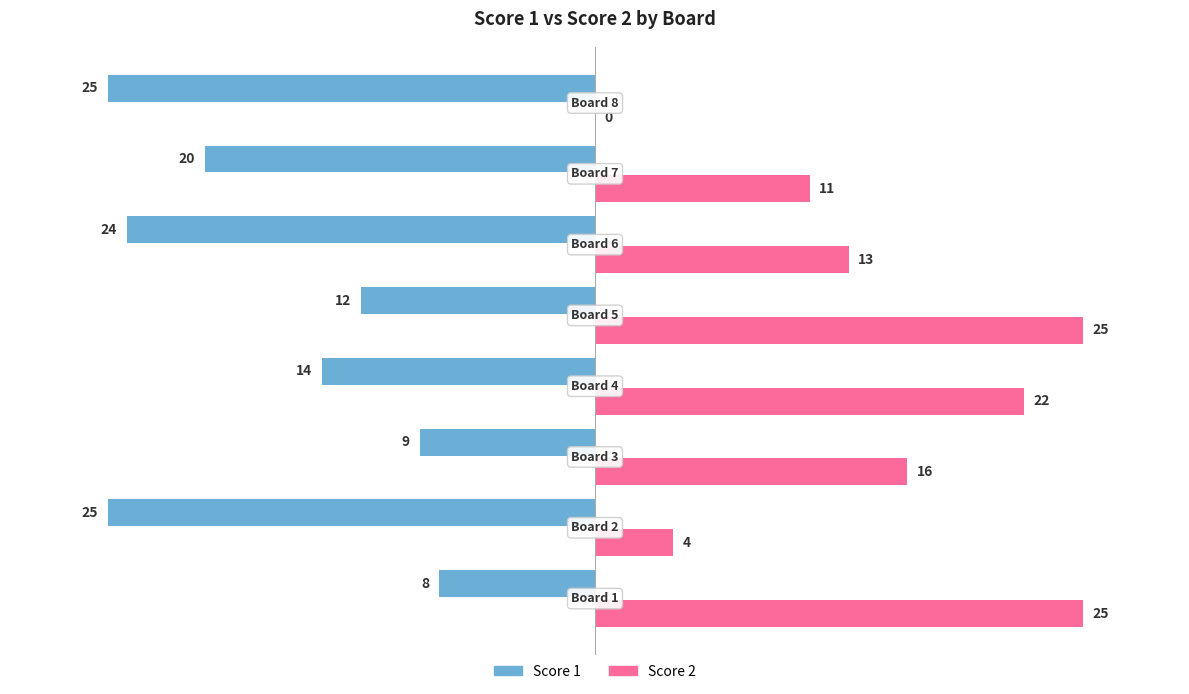

Which series has the largest total across all categories?

Score 2